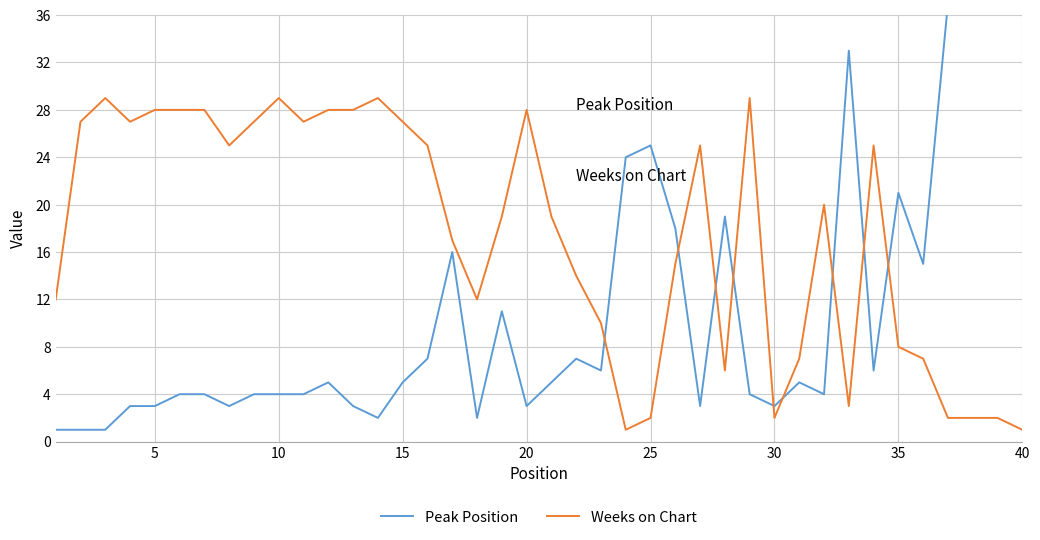

What is the value of the Peak Position point at the 17th from the left?

16